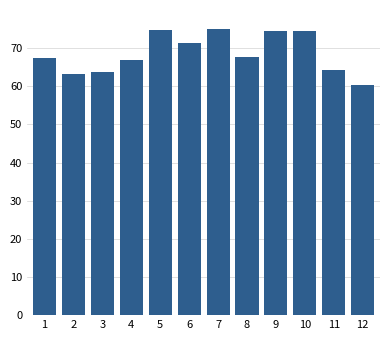

What is the value of the 12th bar from the left?

60.4